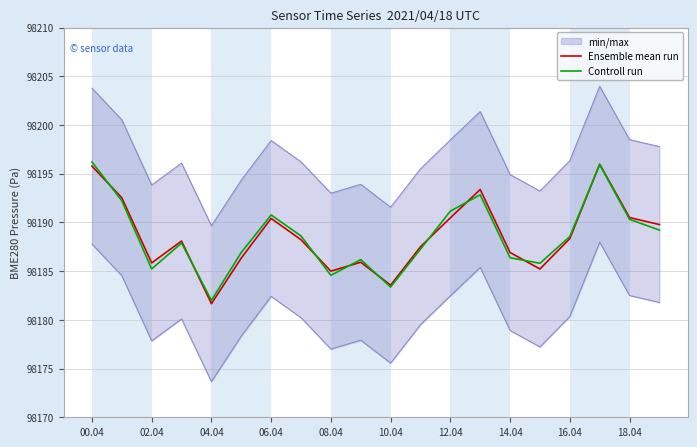

The value of Ensemble mean run at 16.04 is 41994.1. True or false?

False